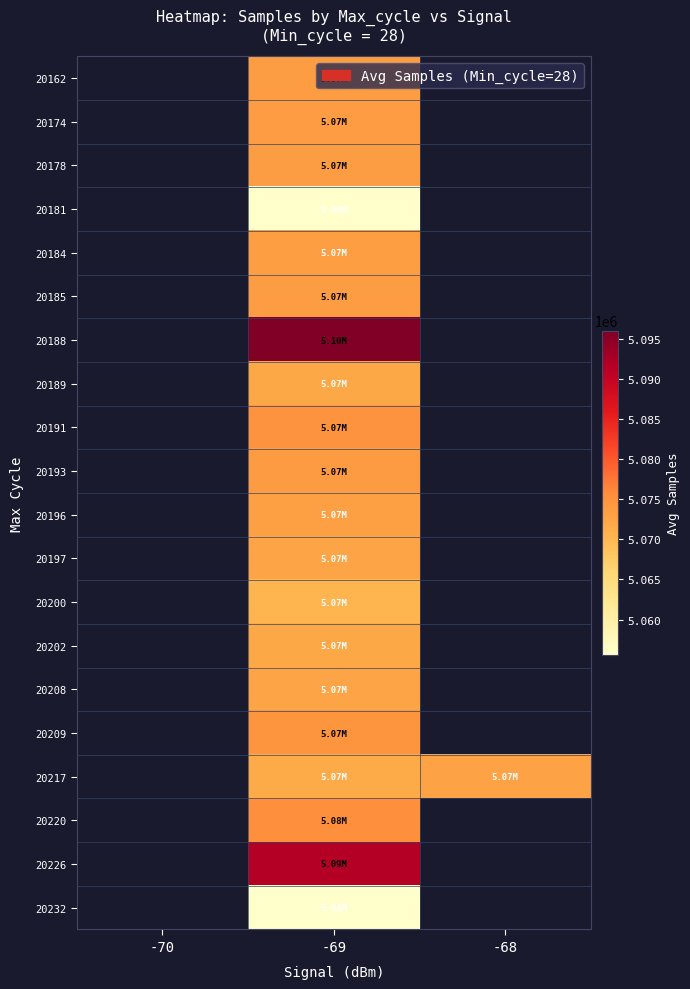

At which category does the chart reach its peak across all series?

-69